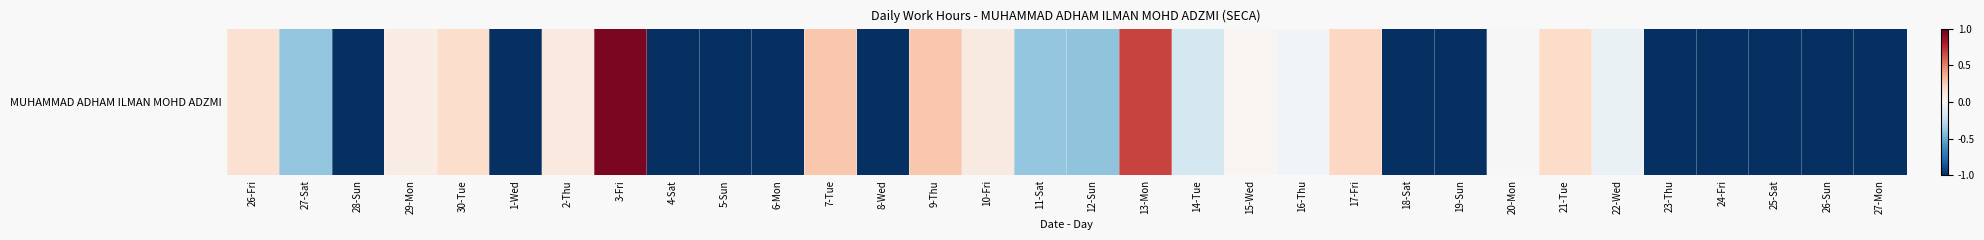

The value at 11-Sat is -0.4. True or false?

True